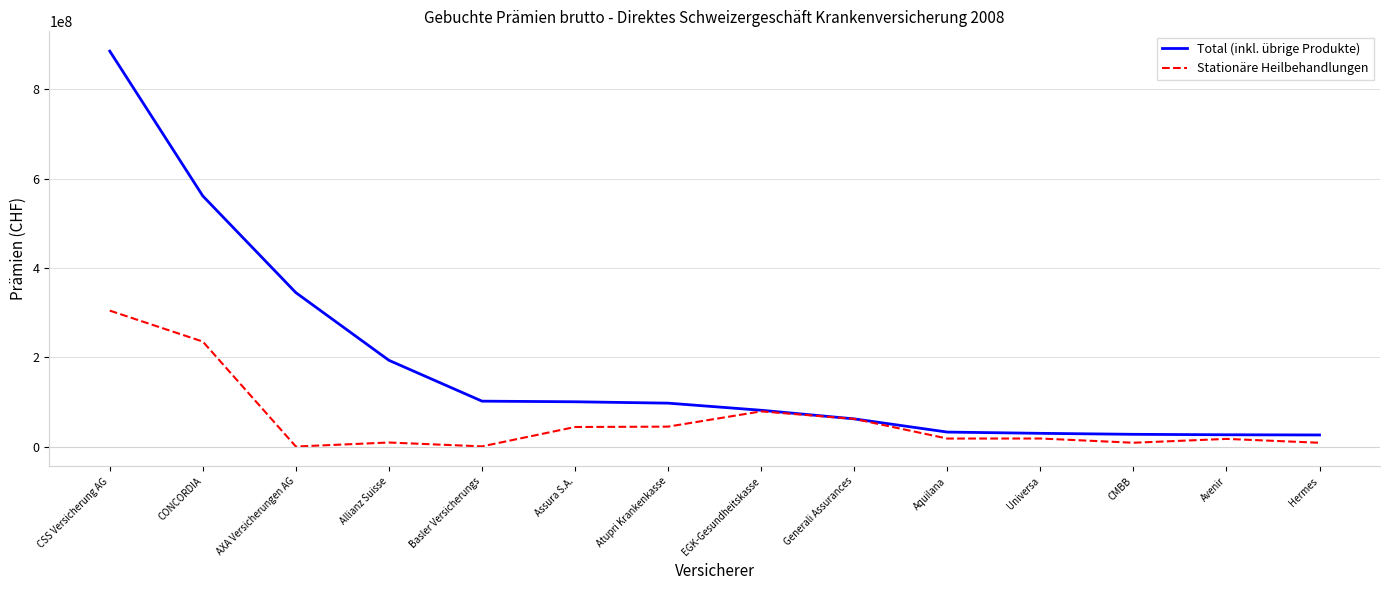

How many lines are shown in the chart?

2